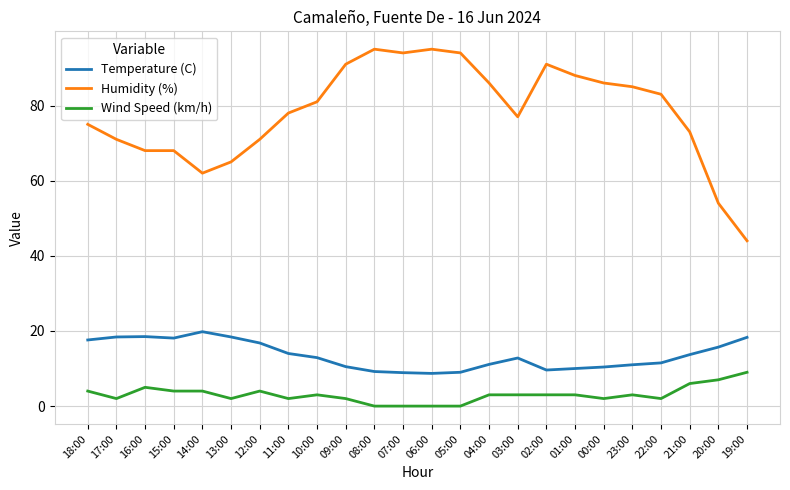

True or false: Humidity (%) has a value of 71.0 at 12:00.

True